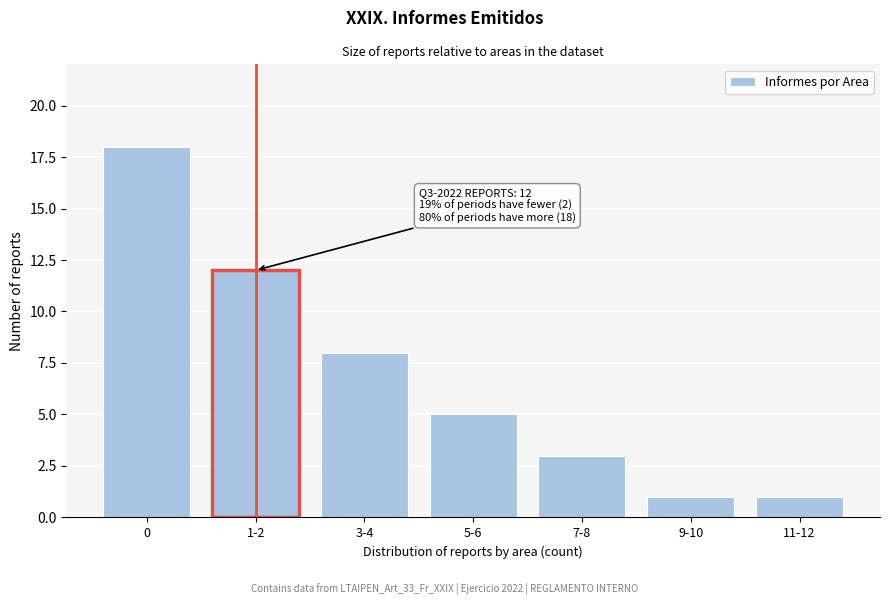

Reading left to right, what are all the values shown in this chart?

18	12	8	5	3	1	1